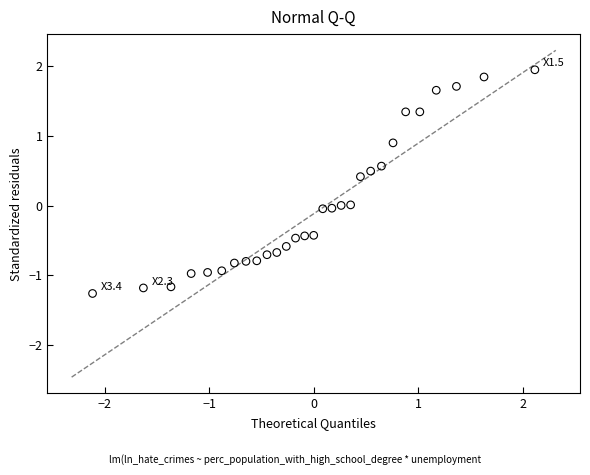

What is the range of Y values (max minus min)?

3.2